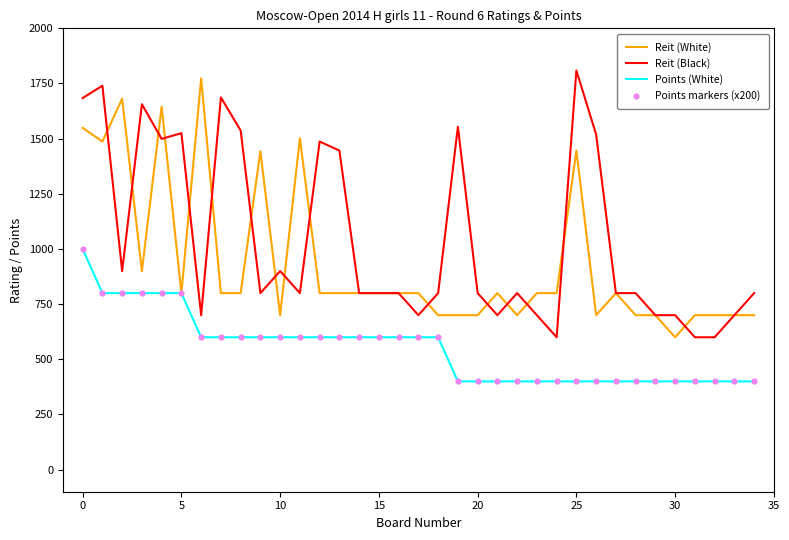

Which series has the largest total across all categories?

Reit (Black)